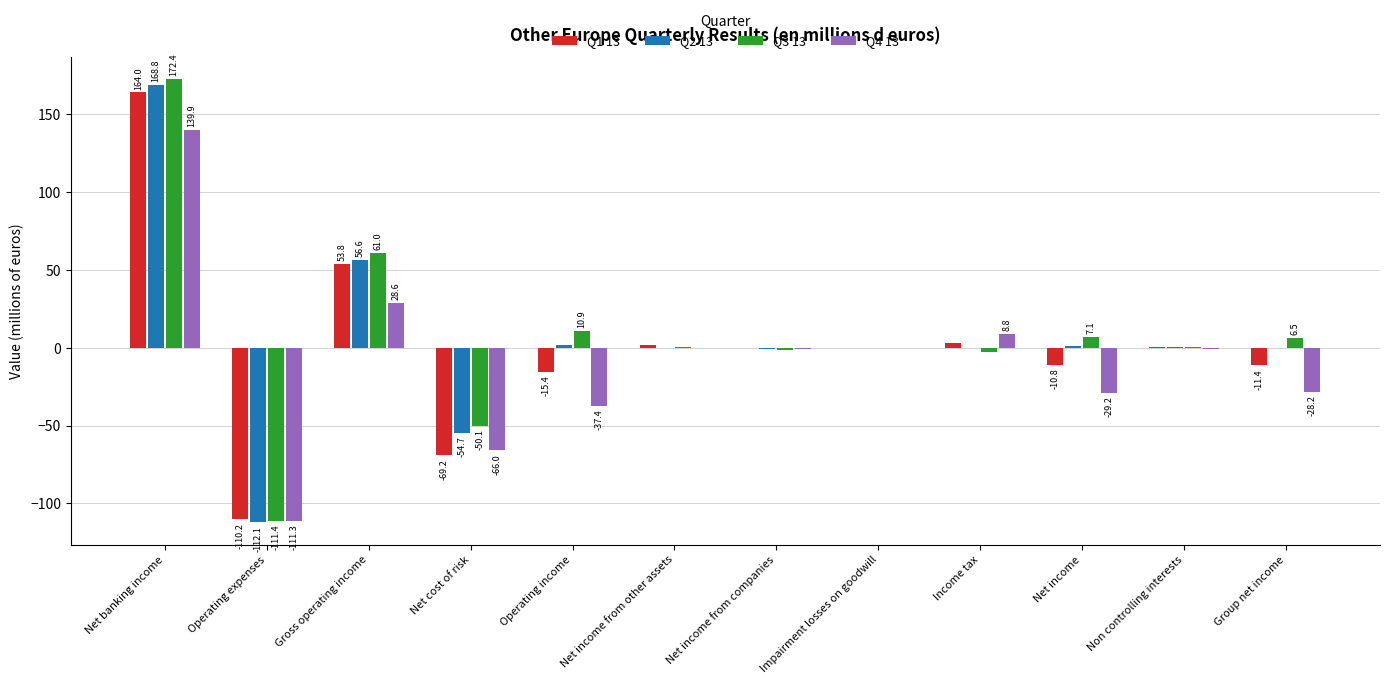

Where is Q1 13 nearest to the value 26?

Income tax